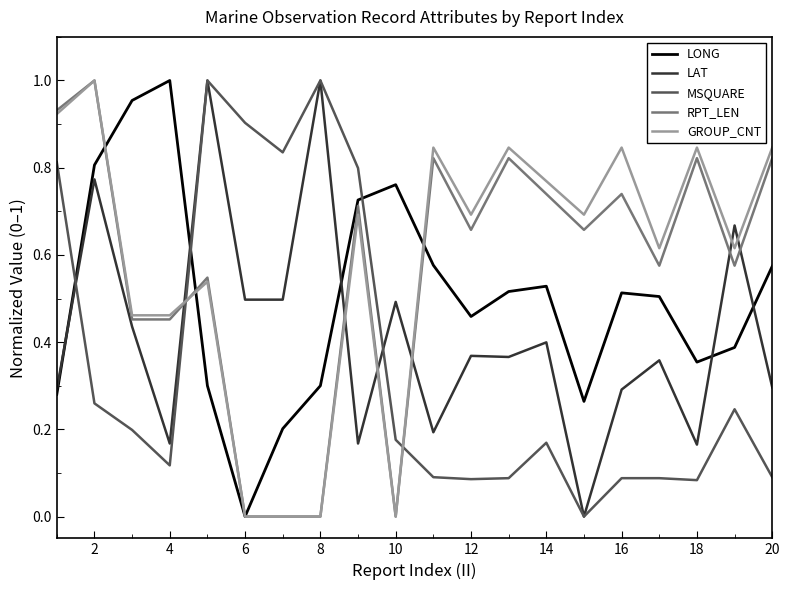

True or false: LAT and GROUP_CNT cross at least once.

True